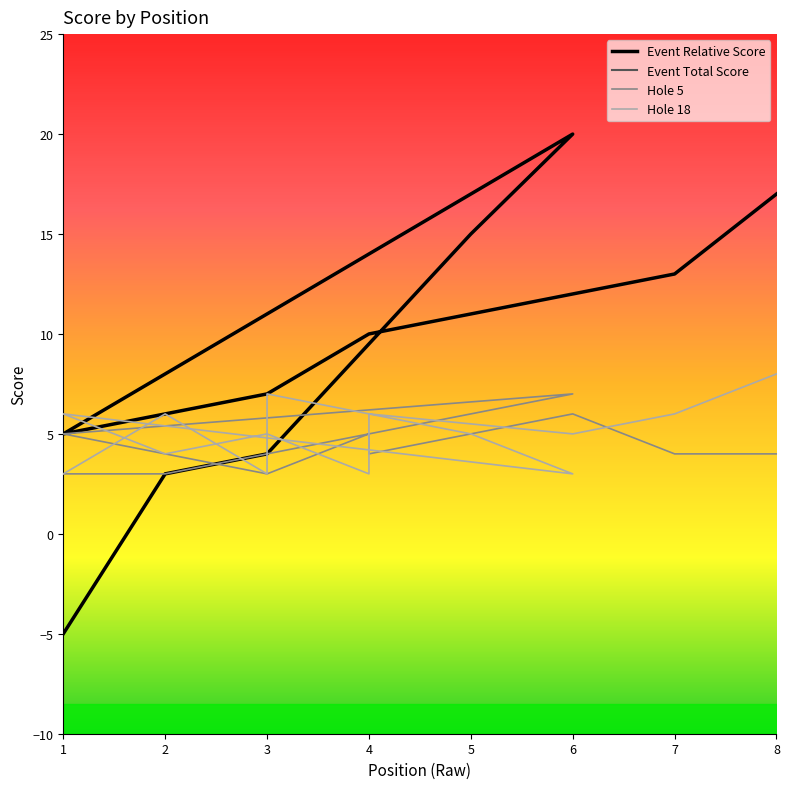

True or false: Event Total Score and Hole 5 intersect in this chart.

False